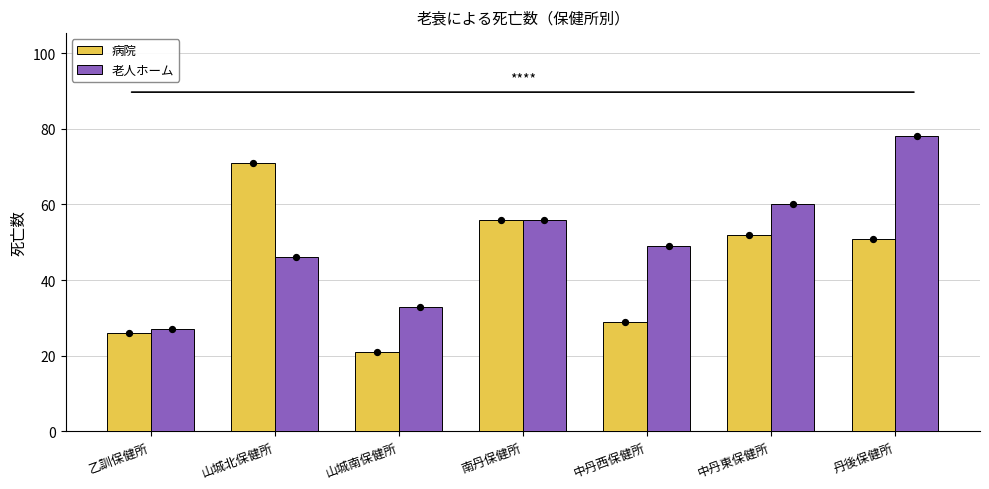

What are all the series names shown in the legend?

病院, 老人ホーム